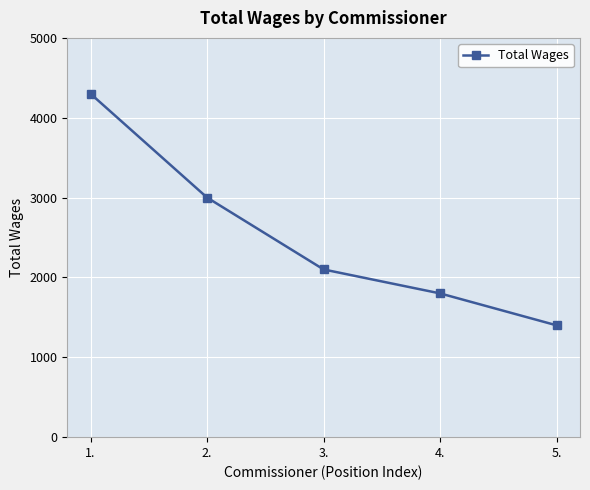

List the labels in order of value, largest first.

1., 2., 3., 4., 5.